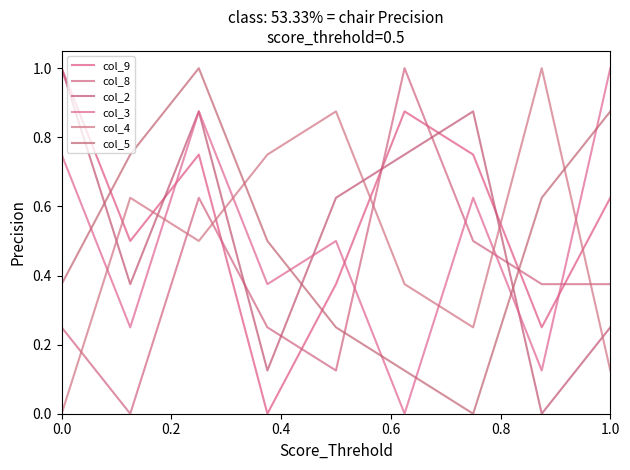

In col_4, how many points are lower than both neighbors (excluding endpoints)?

2